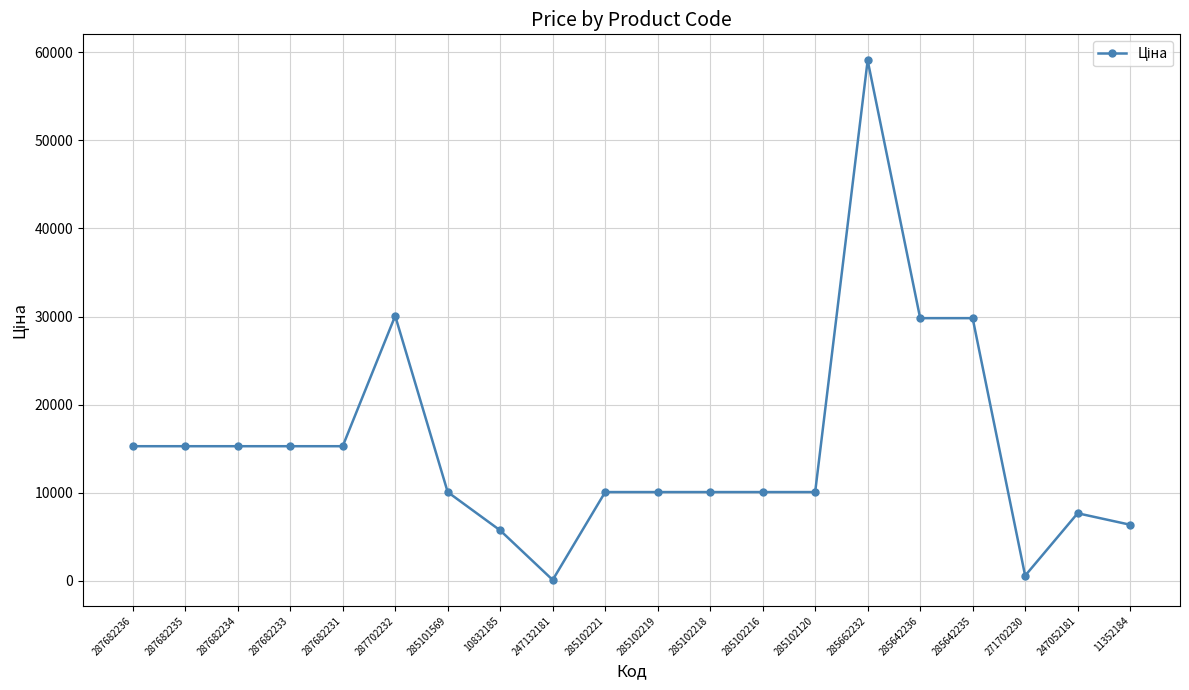

What is the maximum value shown in the chart?

59075.7